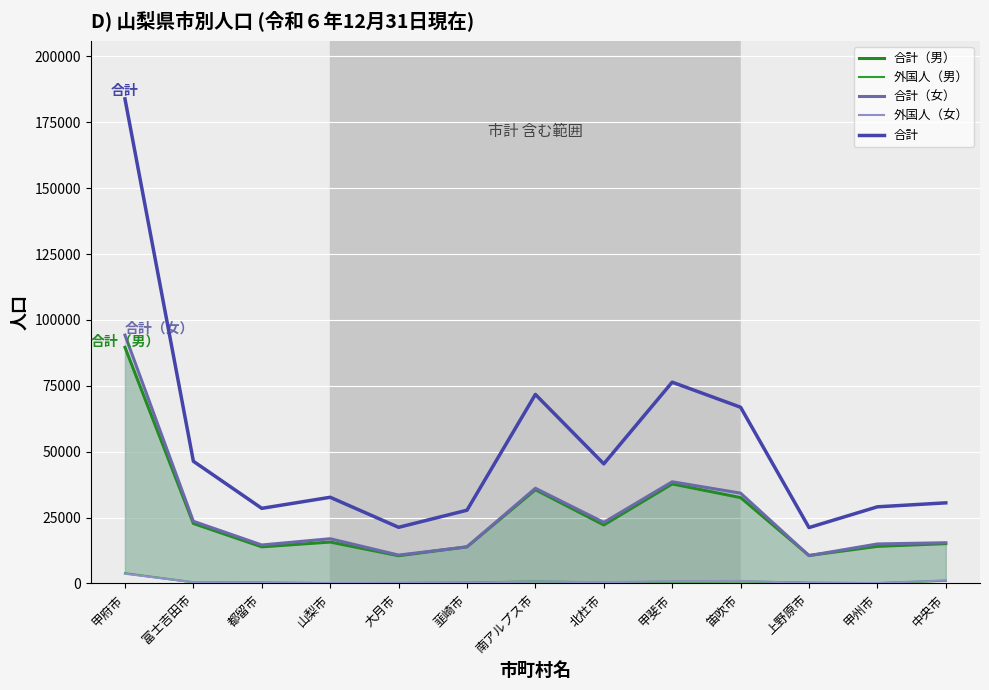

True or false: 合計（男） and 合計 cross at least once.

False